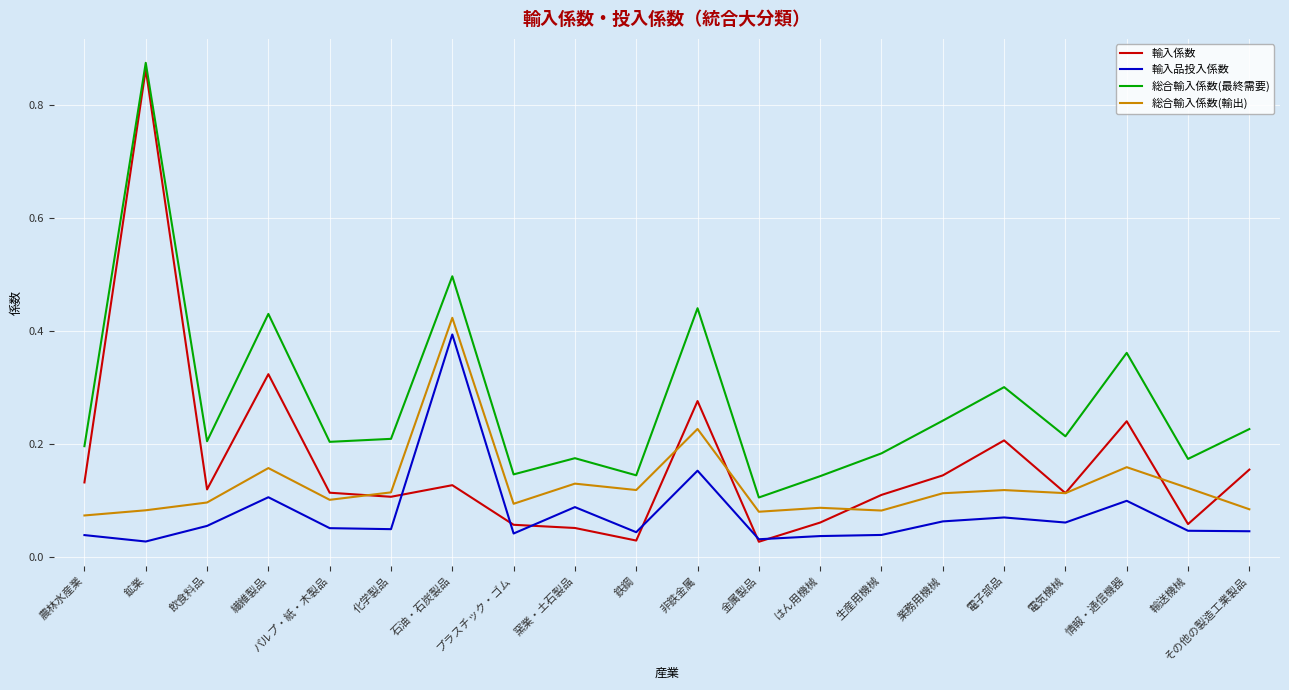

Does the chart have visible grid lines?

Yes